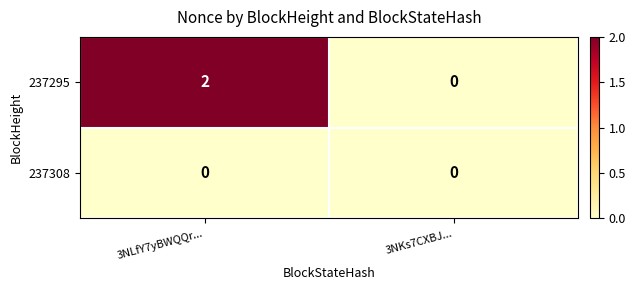

Which series has the largest range (max minus min)?

237295